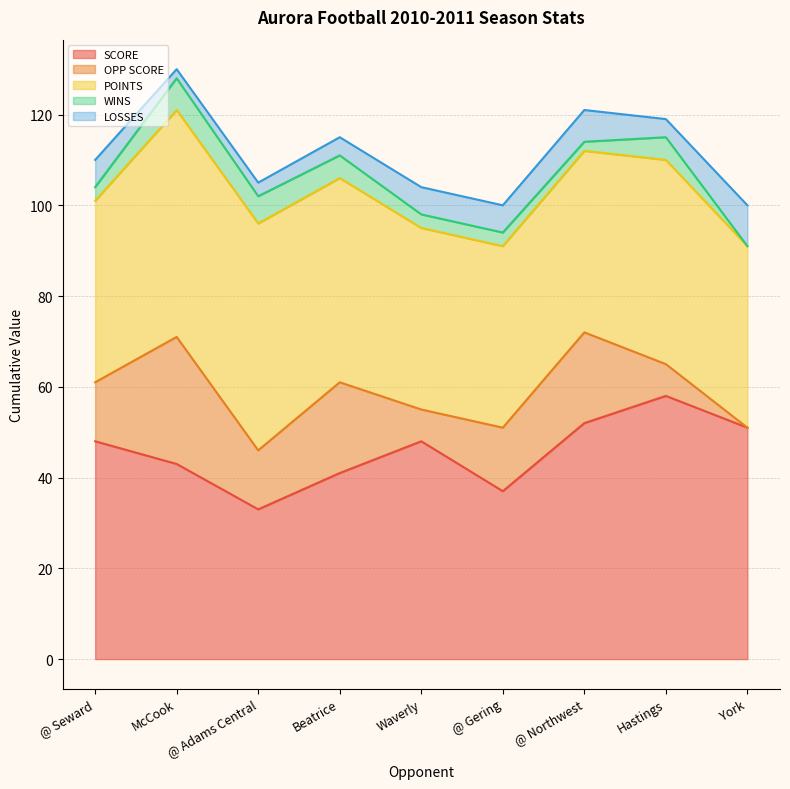

What value does the OPP SCORE series have at McCook, to the nearest 5?

30